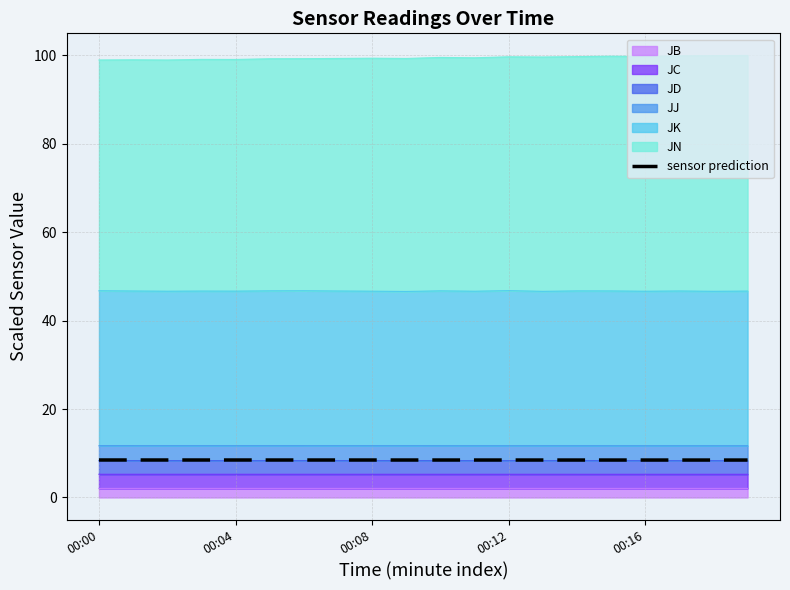

What is the minimum value shown in the chart?

8.5